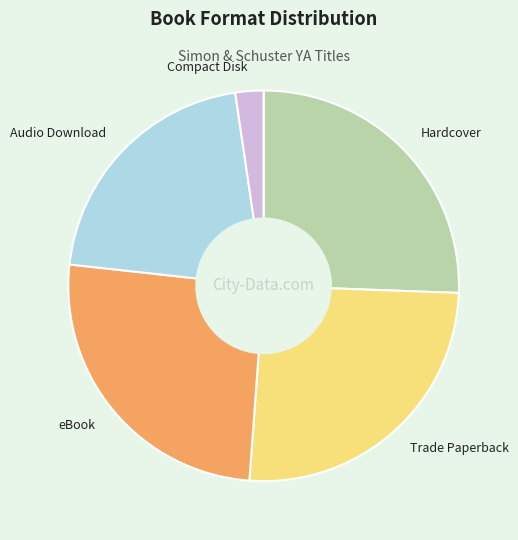

Do Audio Download and Hardcover together represent more than half of the pie?

No